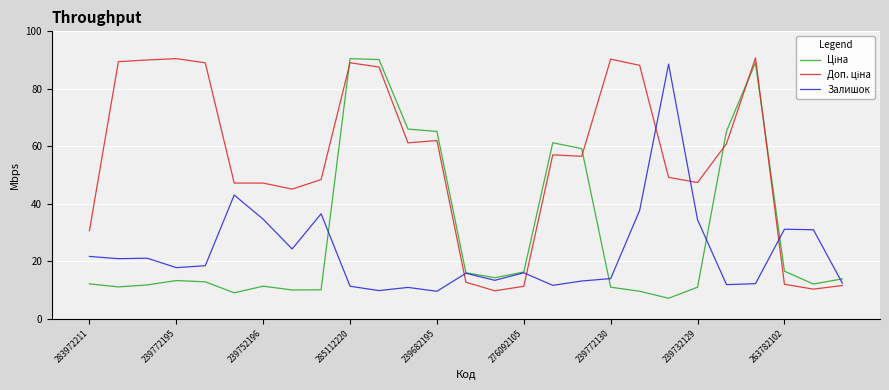

How many data points in Доп. ціна are above 56?

14